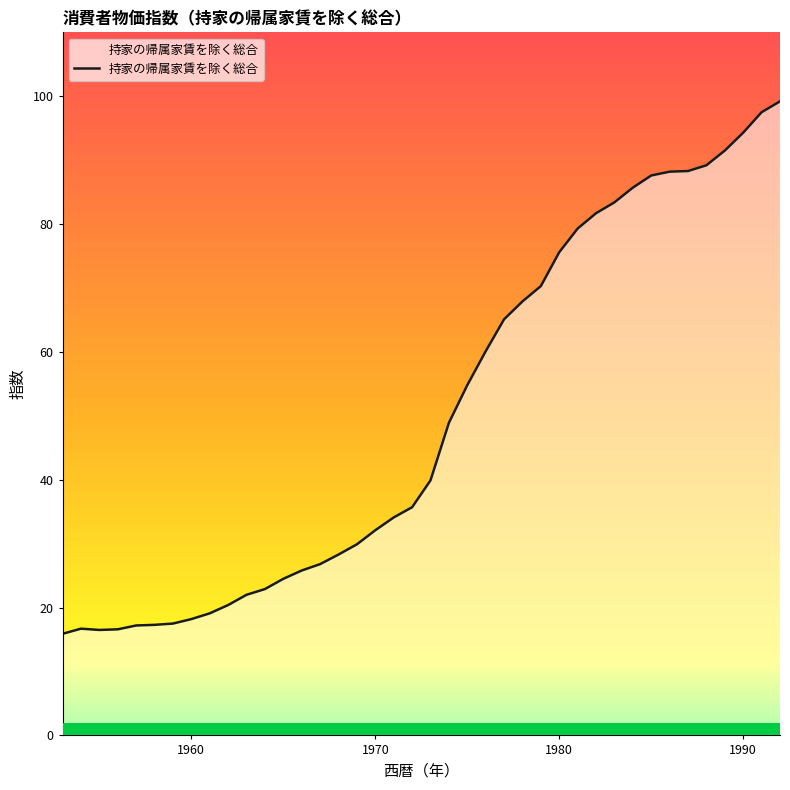

What is the greatest value displayed?

99.2